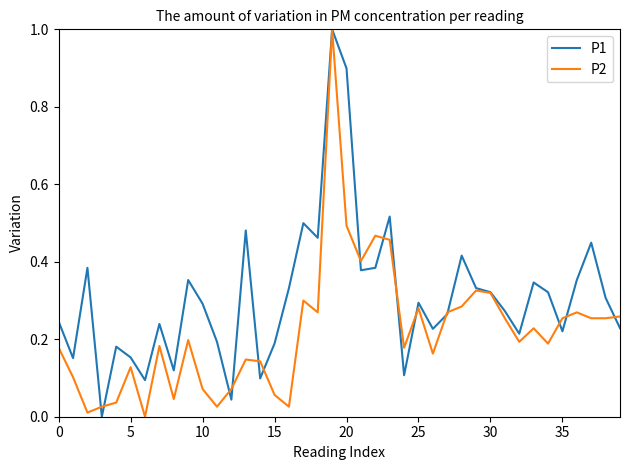

Which series has the largest total across all categories?

P1